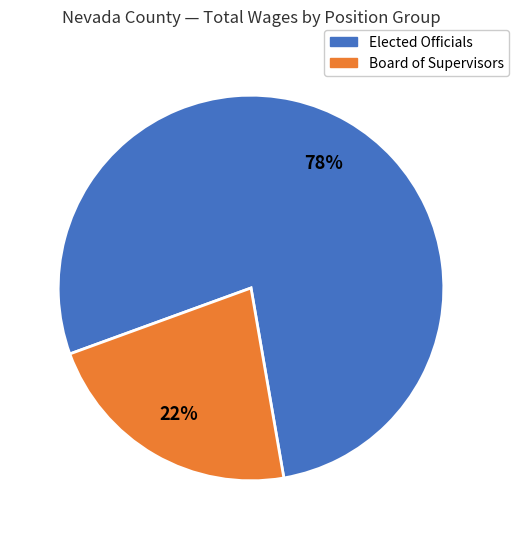

To the nearest percent, what is the difference between the largest and smallest slice percentages?

56%